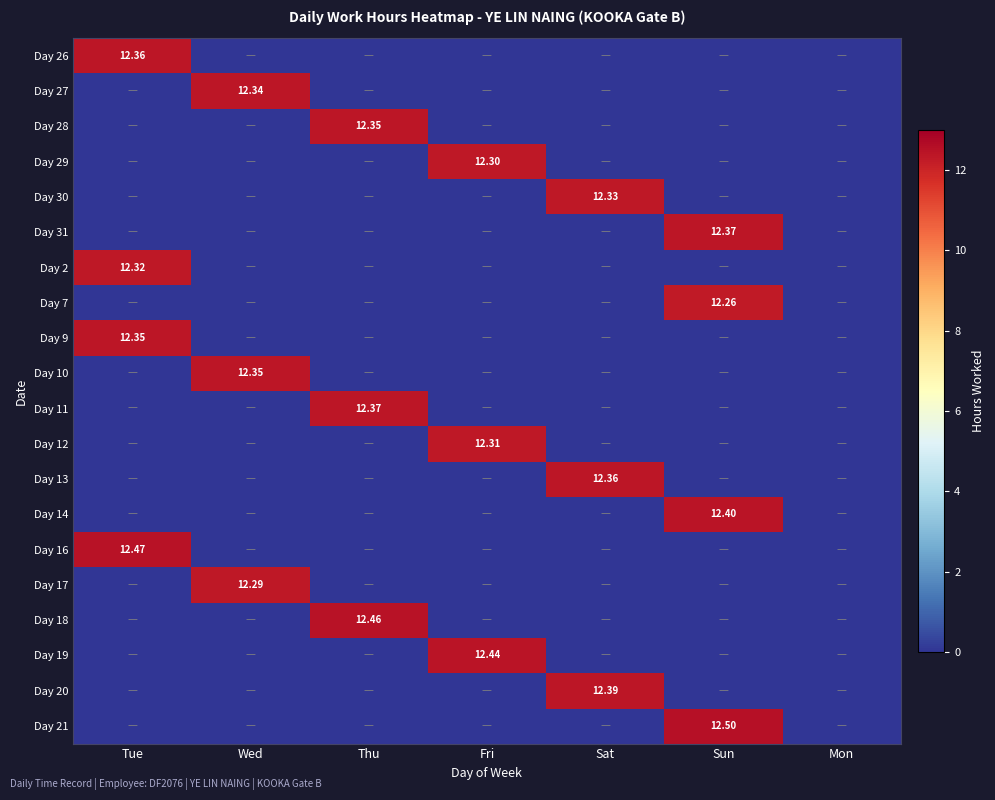

How many categories are shown in the chart?

7